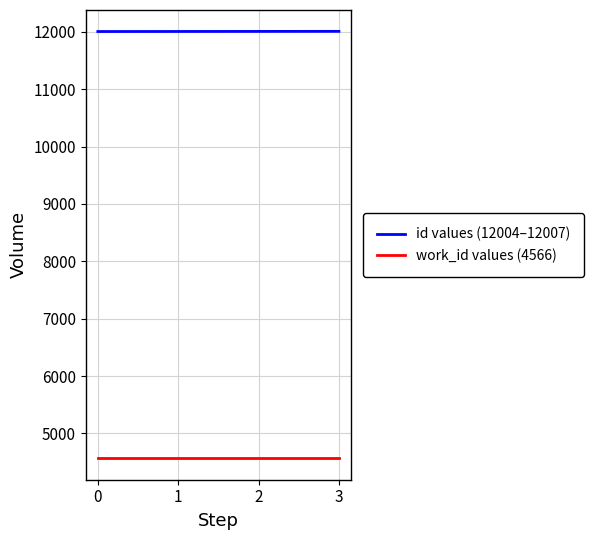

What is the spread (max minus min) of values at 1?

7439